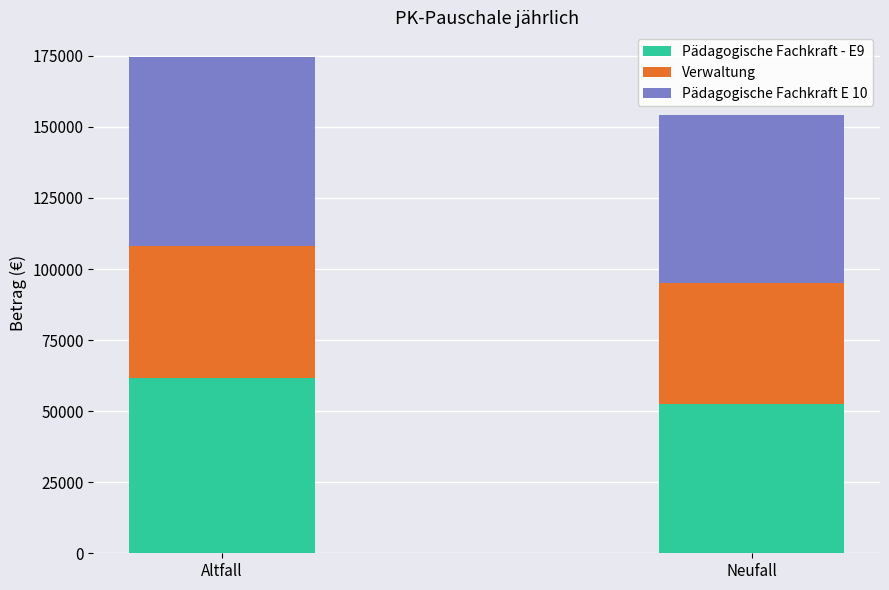

What is the highest value of the Pädagogische Fachkraft - E9 series?

61694